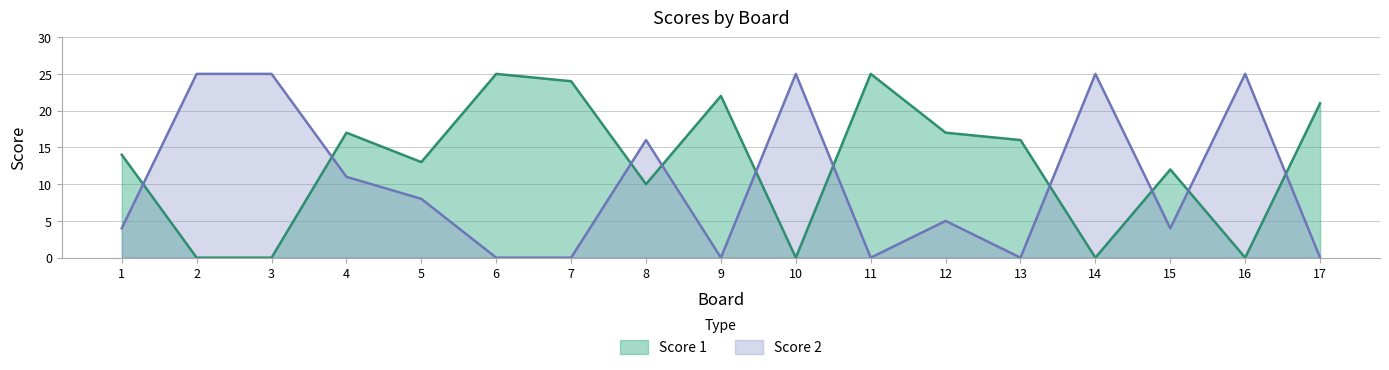

What value does the Score 1 series have at 9, to the nearest 5?

20